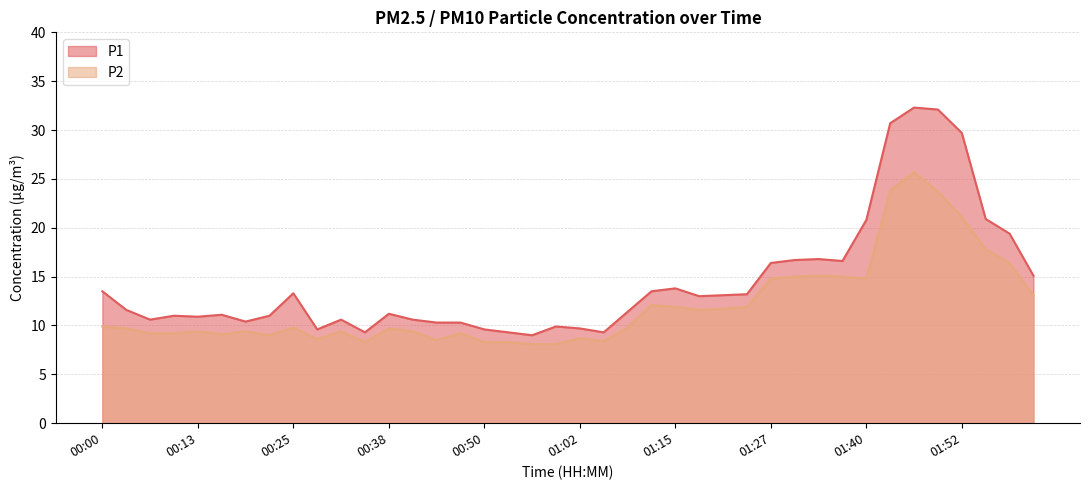

Which series has the largest range (max minus min)?

P1